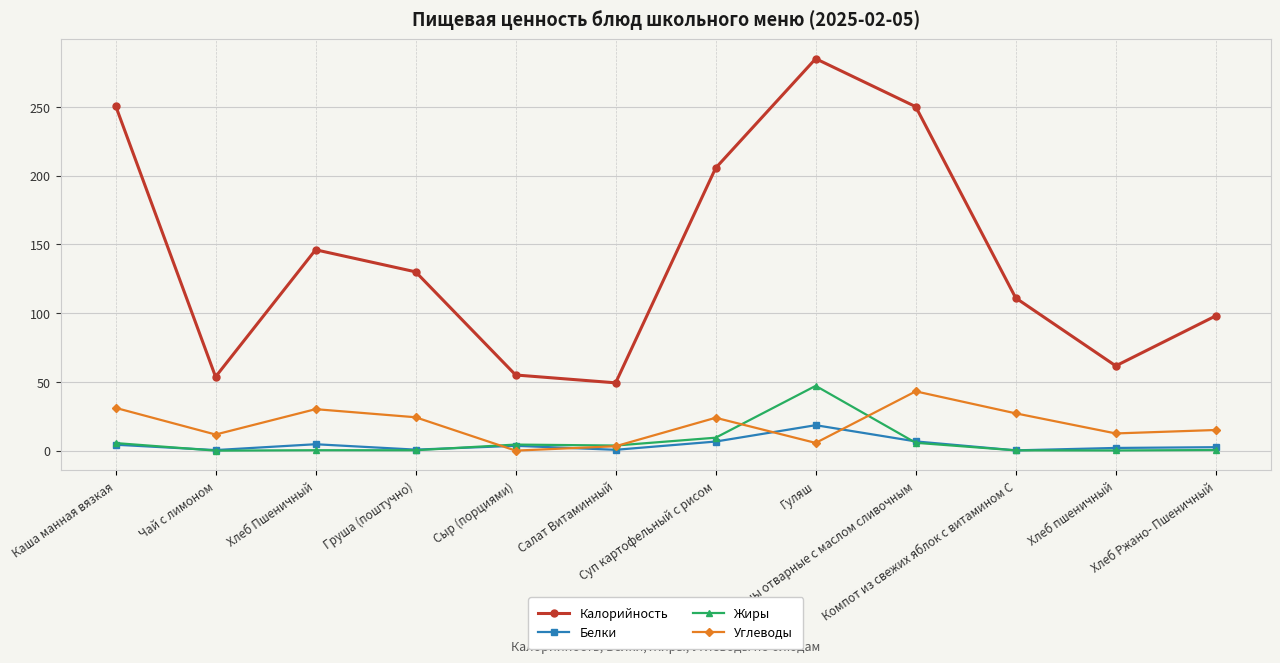

Where do Белки and Углеводы first cross each other?

Груша (поштучно) and Сыр (порциями)